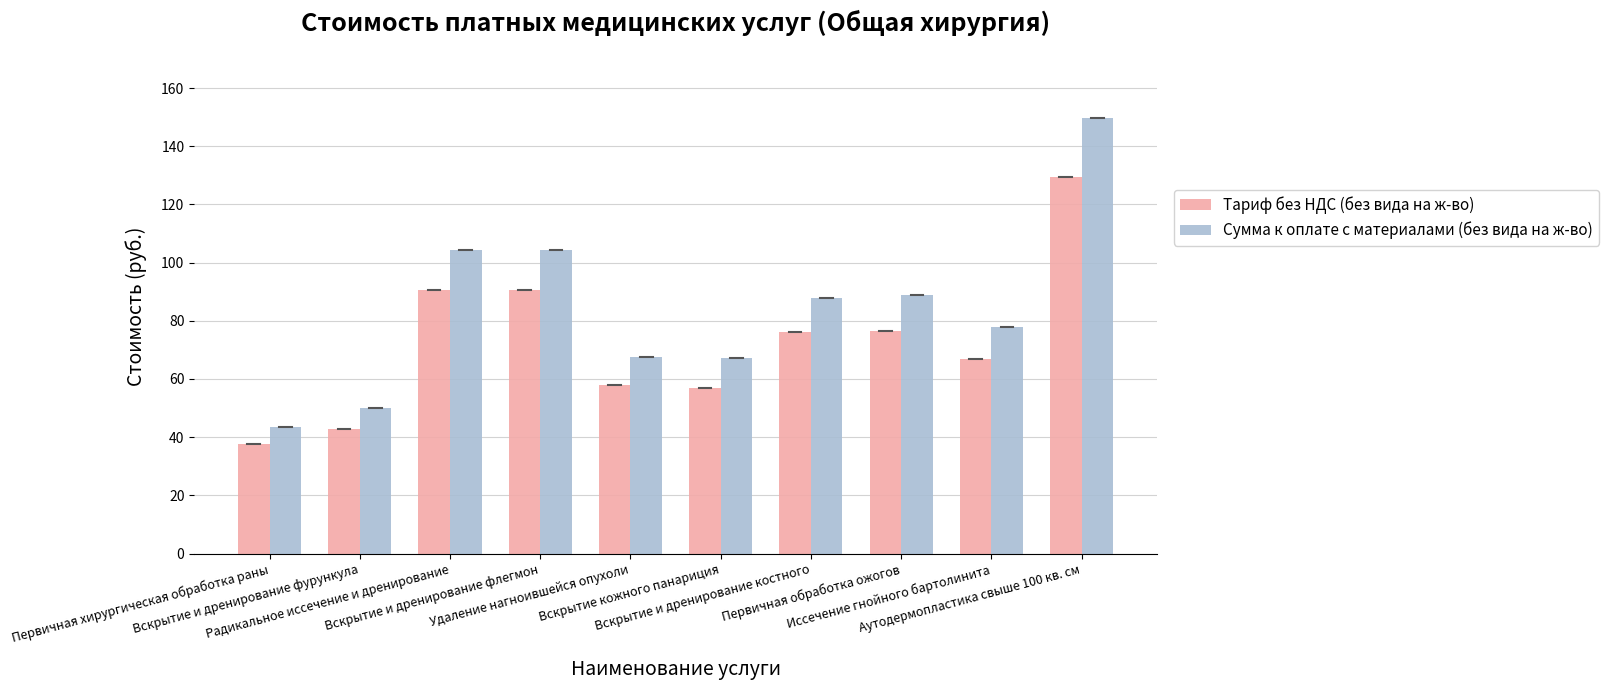

At which category is the sum across all series the highest?

Аутодермопластика свыше 100 кв. см